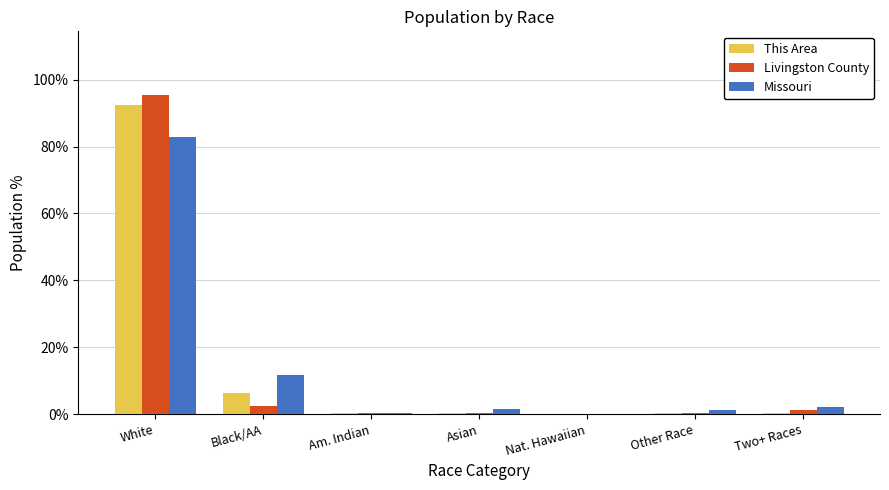

How many categories are shown in the chart?

7